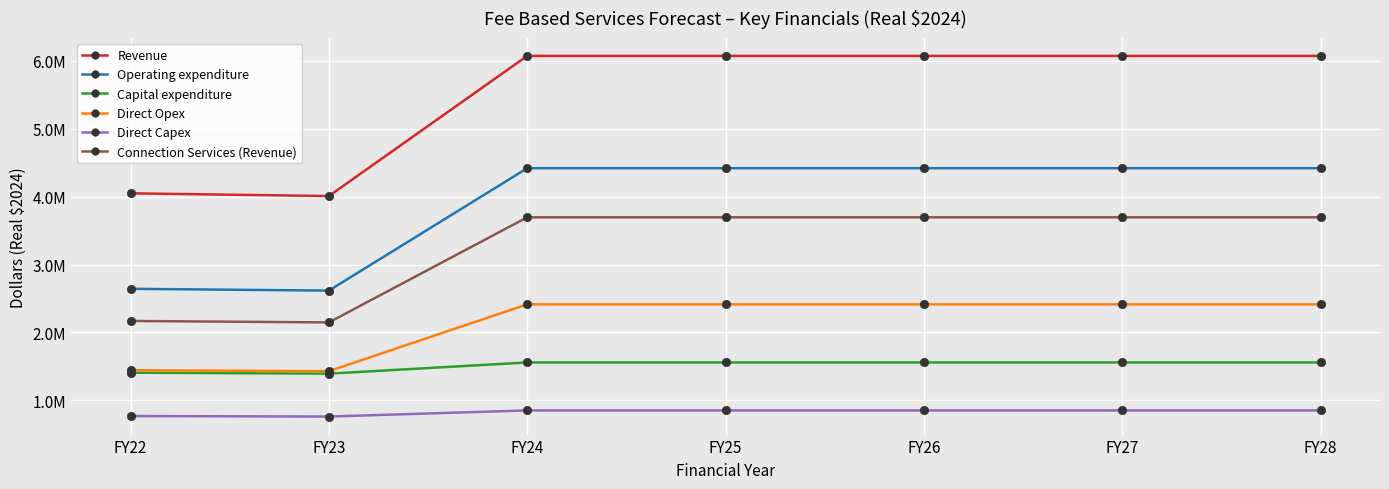

Reading left to right, what are all the values shown in this chart?

Revenue: 4049751.2	4009549.4	6074126.1	6074126.1	6074126.1	6074126.1	6074126.1
Operating expenditure: 2642800.8	2616565.8	4419672.4	4419672.4	4419672.4	4419672.4	4419672.4
Capital expenditure: 1406950.4	1392983.6	1557930.4	1557930.4	1557930.4	1557930.4	1557930.4
Direct Opex: 1443557.7	1429227.5	2414125.2	2414125.2	2414125.2	2414125.2	2414125.2
Direct Capex: 768508.2	760879.2	850976.9	850976.9	850976.9	850976.9	850976.9
Connection Services (Revenue): 2169404.1	2147868.5	3696223.8	3696223.8	3696223.8	3696223.8	3696223.8